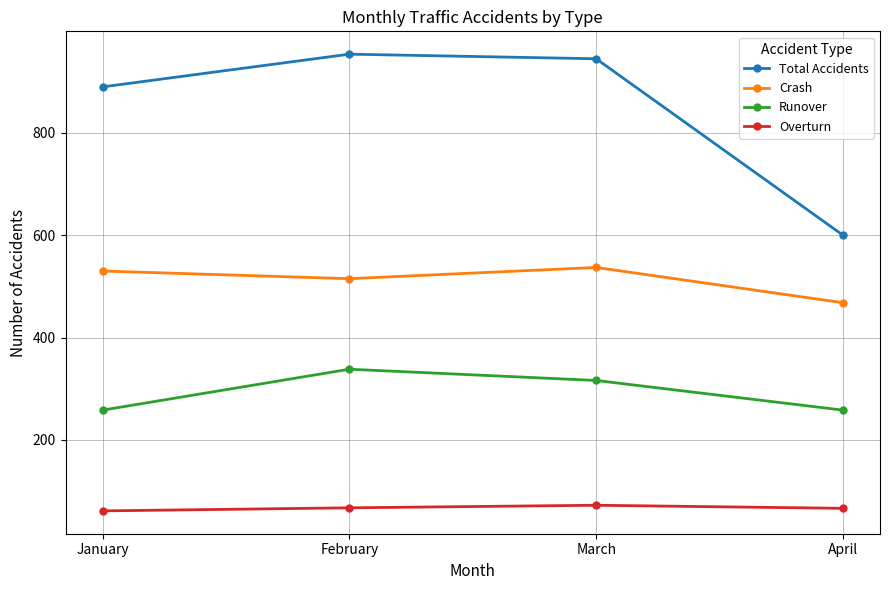

What is the difference between the highest and lowest values at February?

887